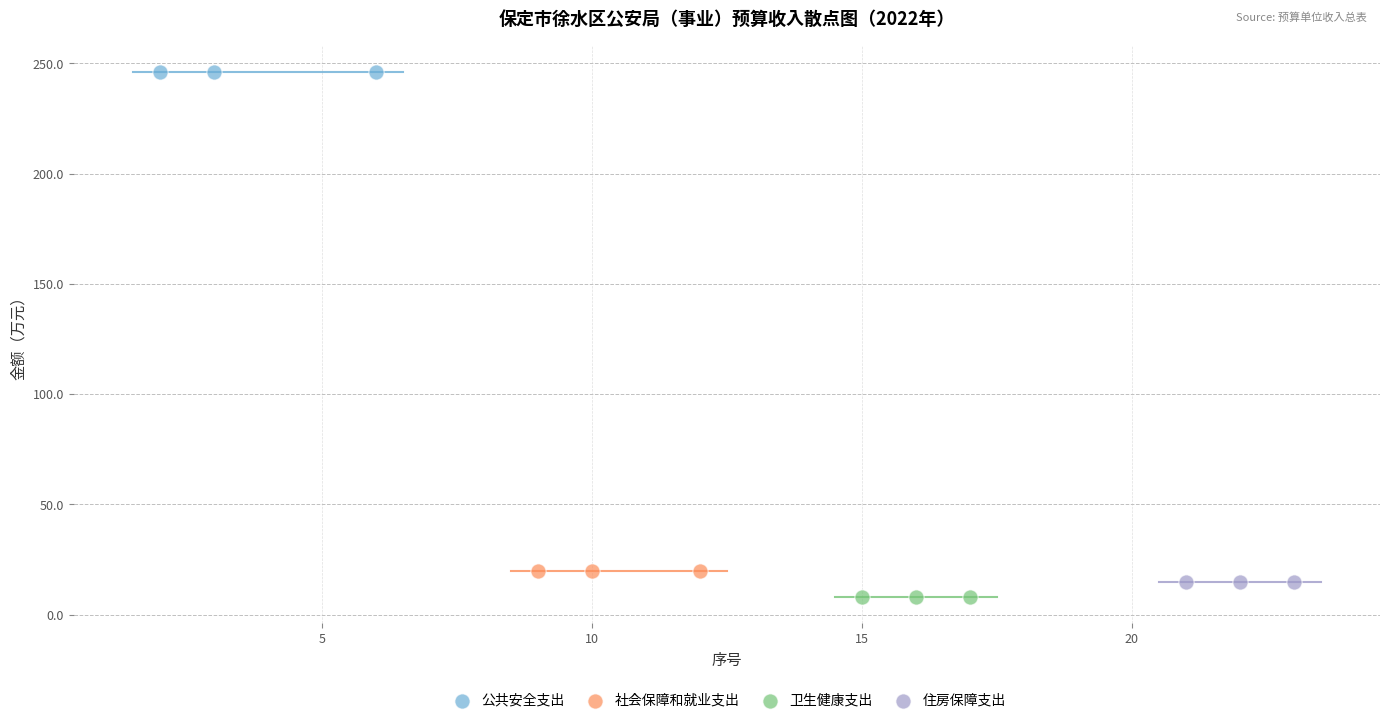

Which series reaches the maximum Y coordinate?

公共安全支出